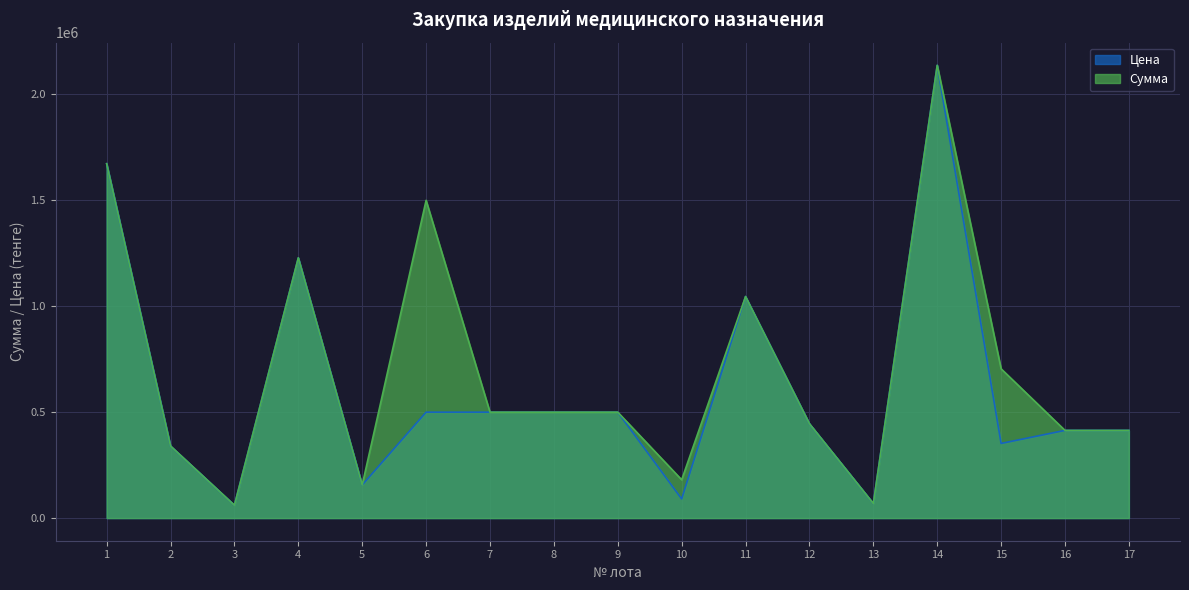

Count the number of categories in the chart.

17